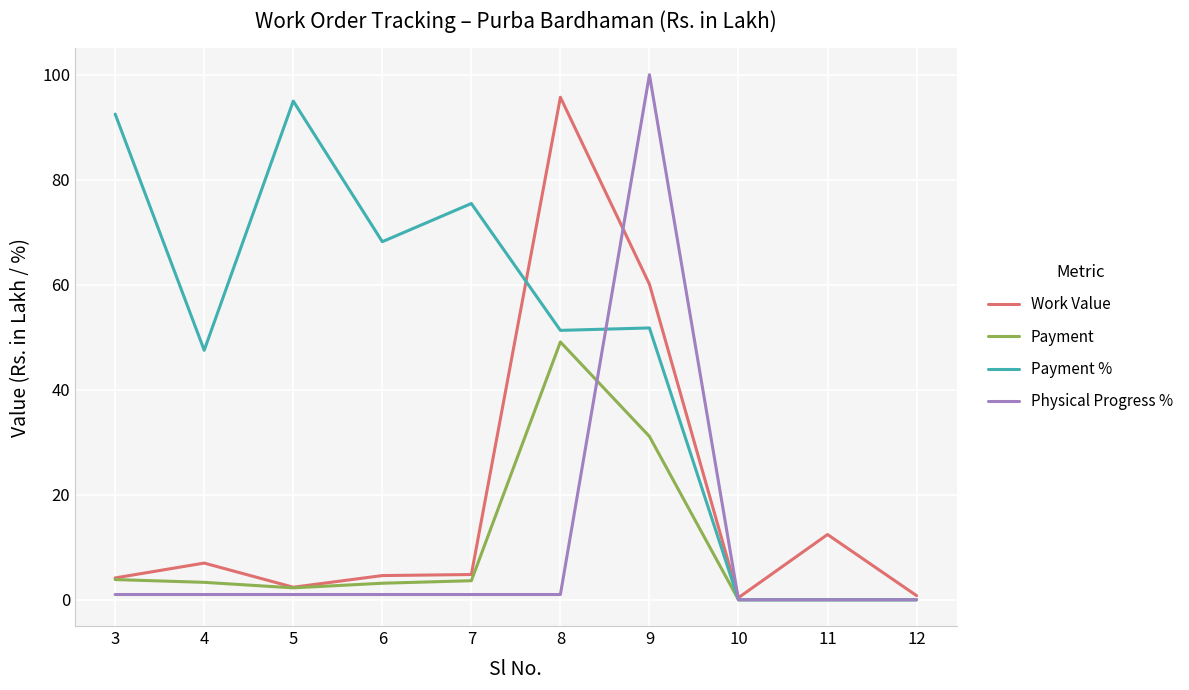

Between 3 and 4, which series saw the biggest shift?

Payment %